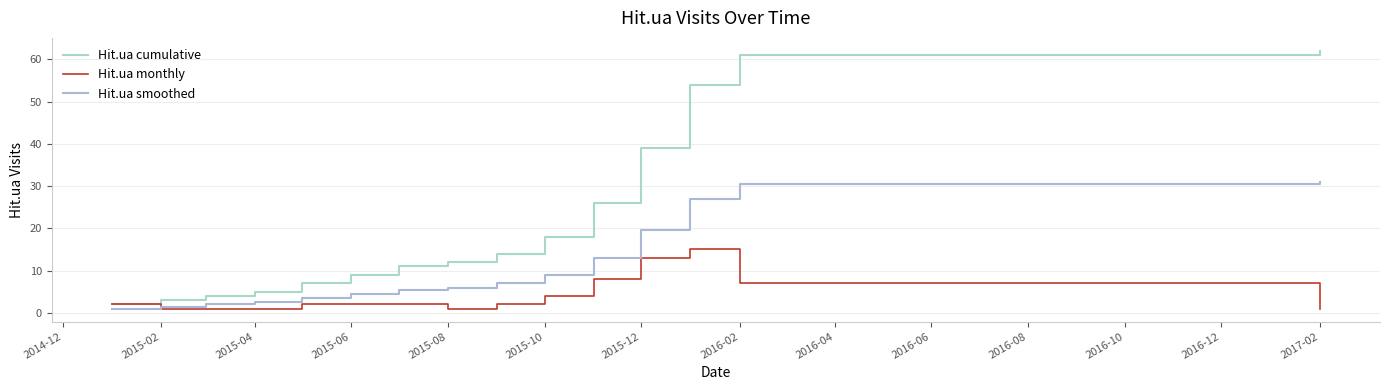

Rank the series by their maximum value, from highest to lowest.

Hit.ua cumulative, Hit.ua smoothed, Hit.ua monthly